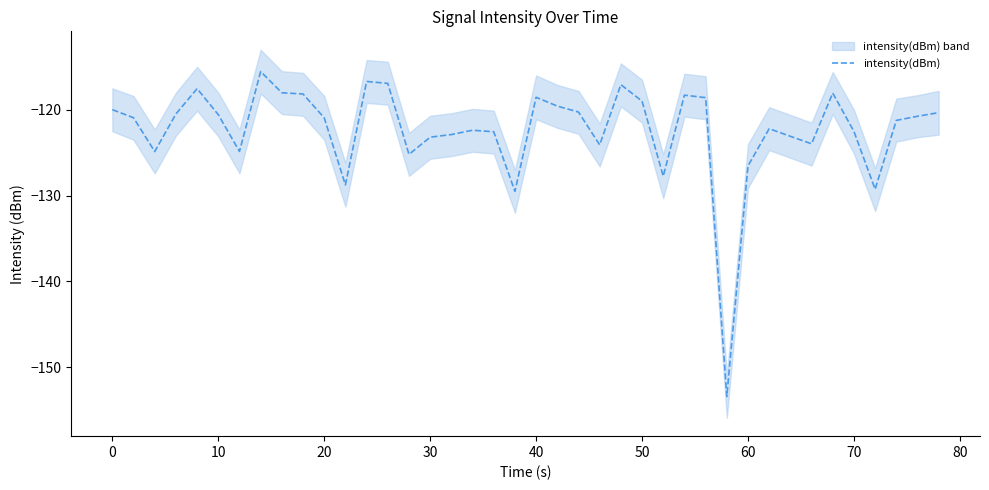

What is the difference between the second highest and second lowest values?

12.8